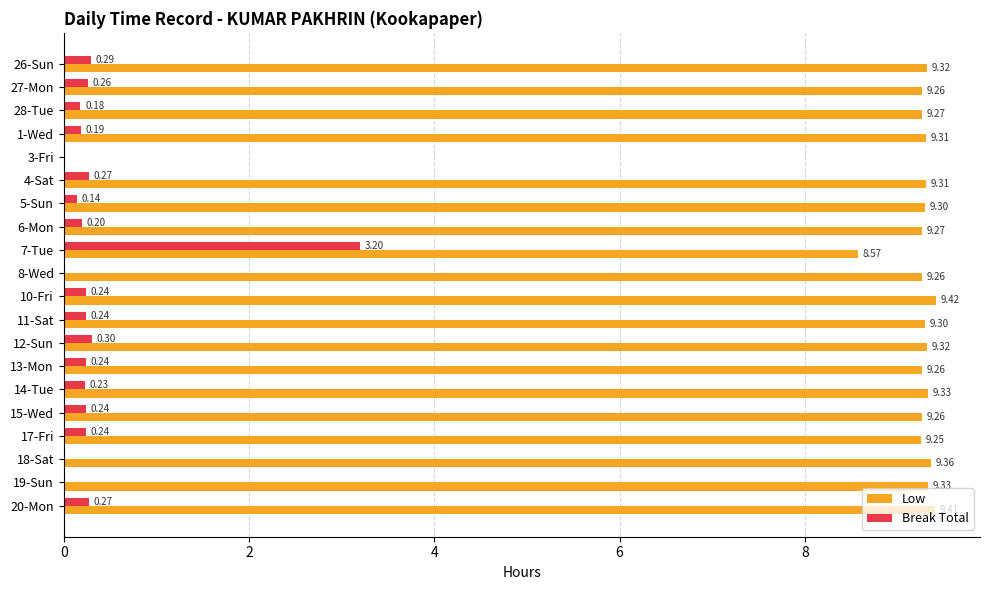

At which label is Break Total closest to 1?

12-Sun